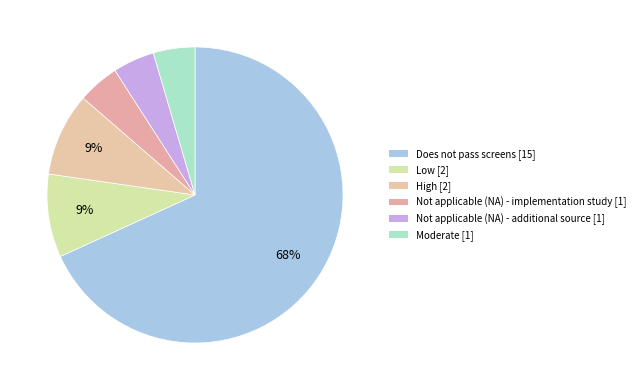

To the nearest percent, what is the combined percentage of Low and Does not pass screens?

77%